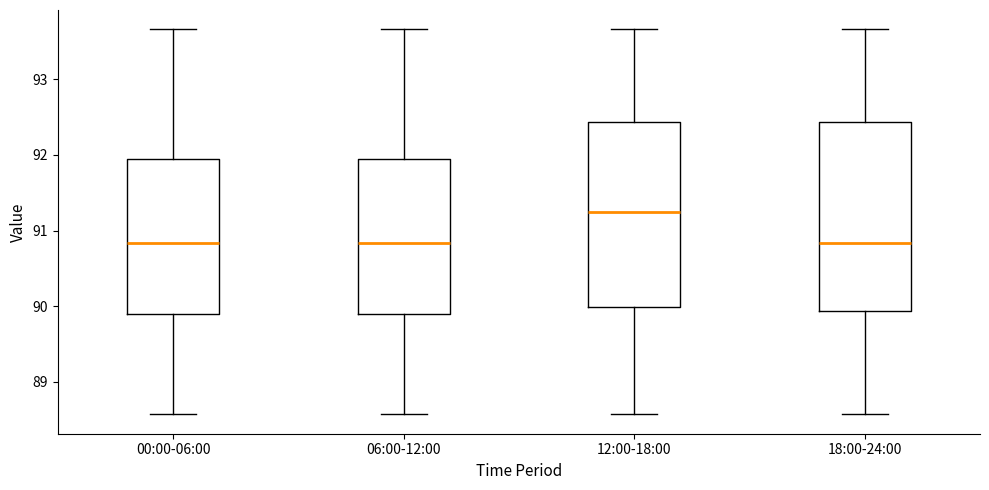

Reading left to right, read every box against the y-axis: the position of its median line, the range the box covers, and the ends of its whiskers. The values are not printed on the chart, so give them approximately, as read against the axis.

00:00-06:00: median 90.8, box 89.9 to 91.9, whiskers 88.6 to 93.7
06:00-12:00: median 90.8, box 89.9 to 91.9, whiskers 88.6 to 93.7
12:00-18:00: median 91.2, box 90.0 to 92.4, whiskers 88.6 to 93.7
18:00-24:00: median 90.8, box 89.9 to 92.4, whiskers 88.6 to 93.7